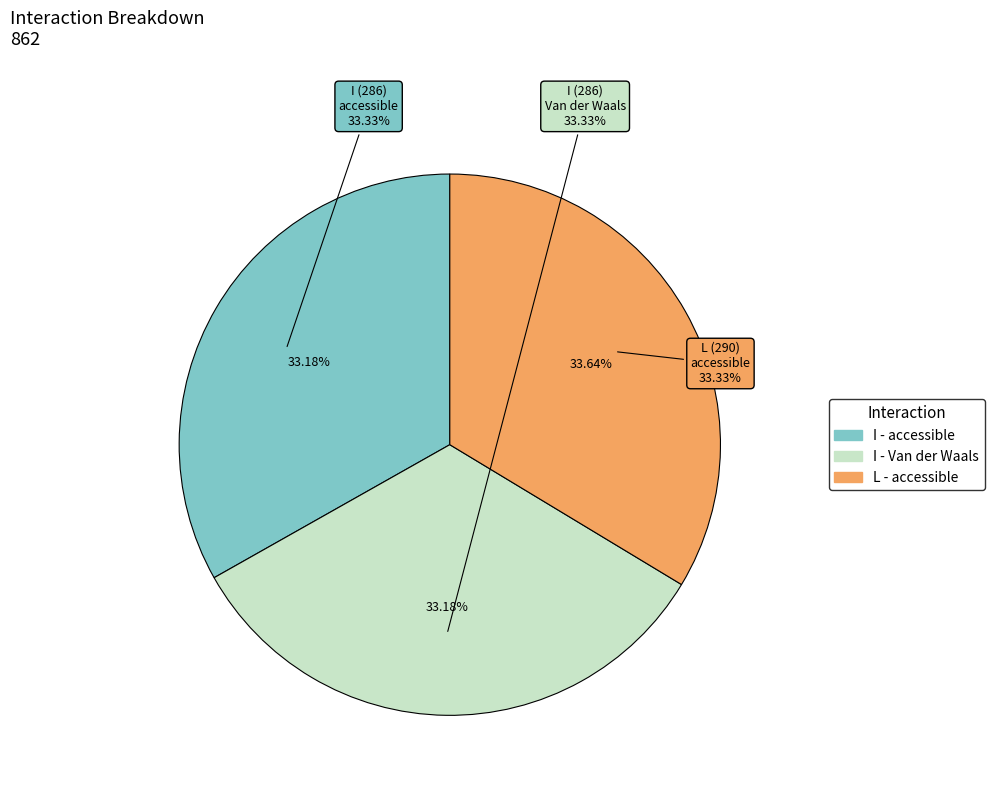

Combined, what portion of the pie is I (286) - accessible and I (286) - Van der Waals?

66.4%